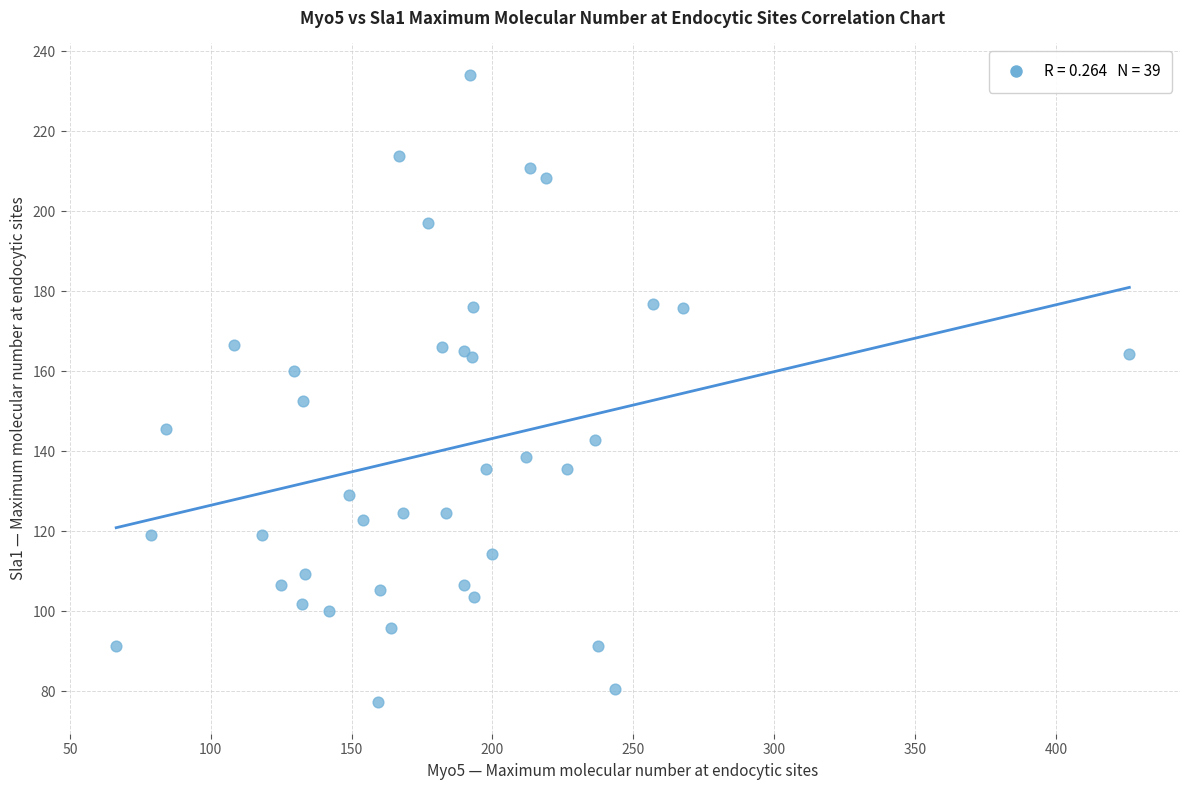

What Y value in the scatter plot is closest to 155?

152.7